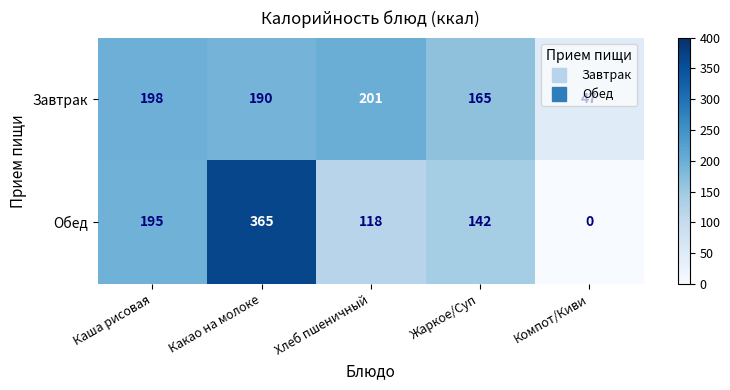

List the series in order of their overall mean, highest first.

Обед, Завтрак